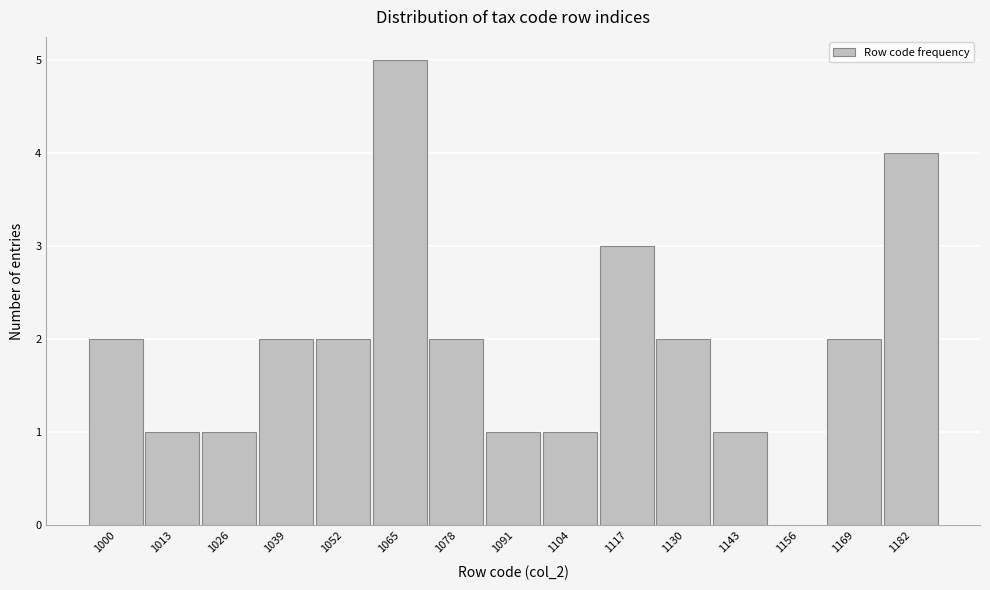

Reading right to left, transcribe all the data shown in this chart.

1182=4	1169=2	1156=0	1143=1	1130=2	1117=3	1104=1	1091=1	1078=2	1065=5	1052=2	1039=2	1026=1	1013=1	1000=2